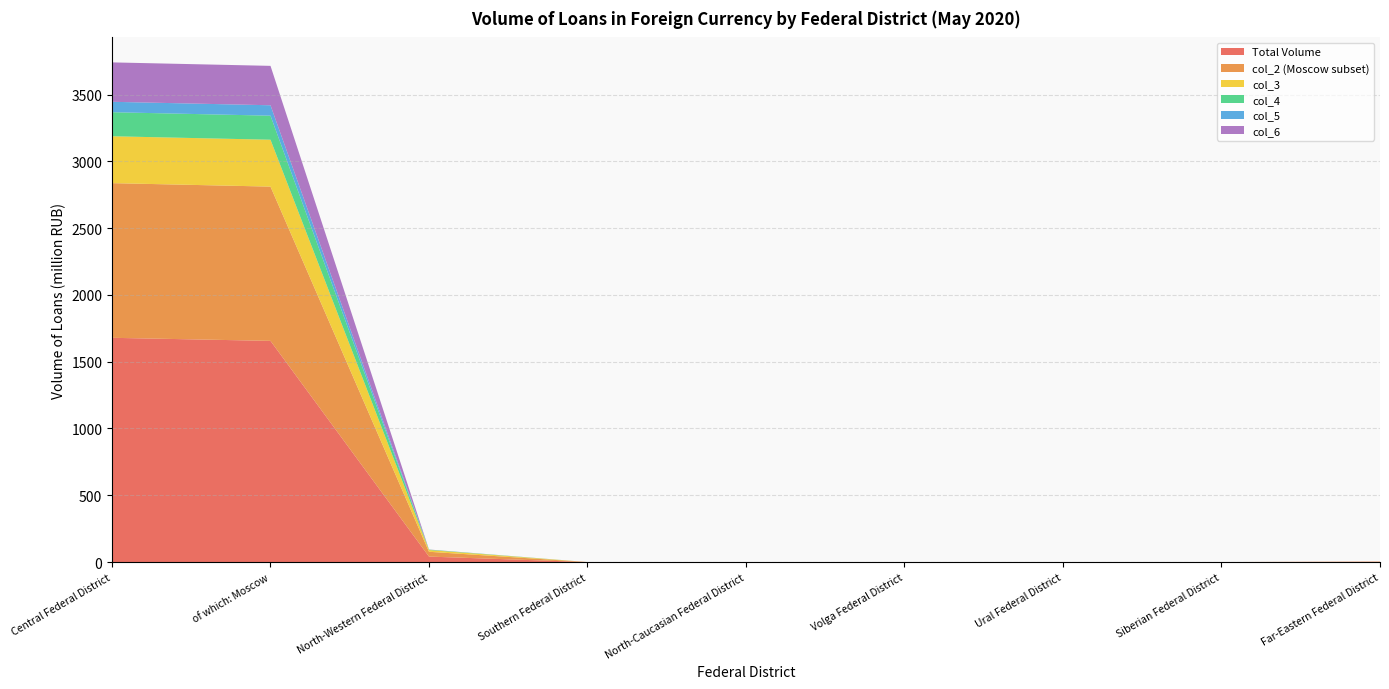

Reading left to right, extract all data points from this chart.

Total Volume: Central Federal District=1679	of which: Moscow=1656	North-Western Federal District=41	Southern Federal District=0	North-Caucasian Federal District=0	Volga Federal District=0	Ural Federal District=0	Siberian Federal District=0	Far-Eastern Federal District=2
col_2 (Moscow subset): Central Federal District=1158	of which: Moscow=1155	North-Western Federal District=36	Southern Federal District=0	North-Caucasian Federal District=0	Volga Federal District=0	Ural Federal District=0	Siberian Federal District=0	Far-Eastern Federal District=2
col_3: Central Federal District=351	of which: Moscow=351	North-Western Federal District=13	Southern Federal District=0	North-Caucasian Federal District=0	Volga Federal District=0	Ural Federal District=0	Siberian Federal District=0	Far-Eastern Federal District=0
col_4: Central Federal District=180	of which: Moscow=180	North-Western Federal District=3	Southern Federal District=0	North-Caucasian Federal District=0	Volga Federal District=0	Ural Federal District=0	Siberian Federal District=0	Far-Eastern Federal District=0
col_5: Central Federal District=78	of which: Moscow=78	North-Western Federal District=0	Southern Federal District=0	North-Caucasian Federal District=0	Volga Federal District=0	Ural Federal District=0	Siberian Federal District=0	Far-Eastern Federal District=0
col_6: Central Federal District=295	of which: Moscow=295	North-Western Federal District=1	Southern Federal District=0	North-Caucasian Federal District=0	Volga Federal District=0	Ural Federal District=0	Siberian Federal District=0	Far-Eastern Federal District=0